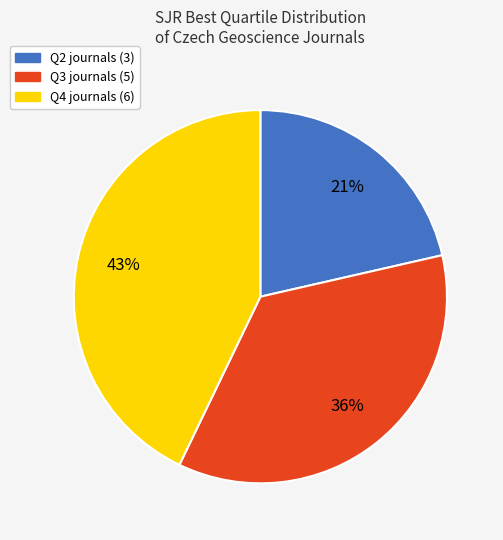

To the nearest percent, what portion does Q4 represent?

43%